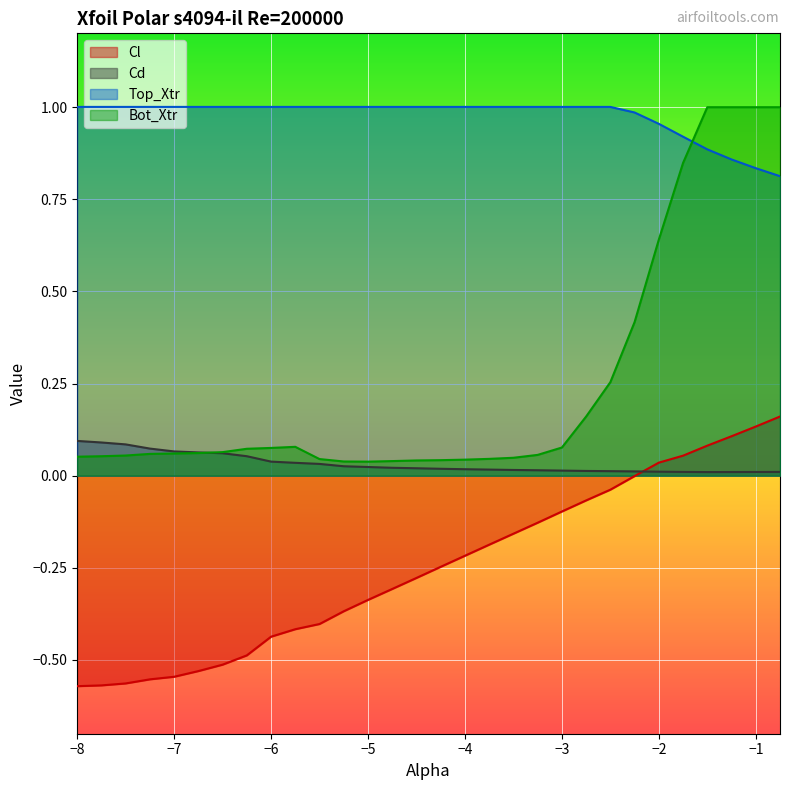

Count the number of data series in this chart.

4